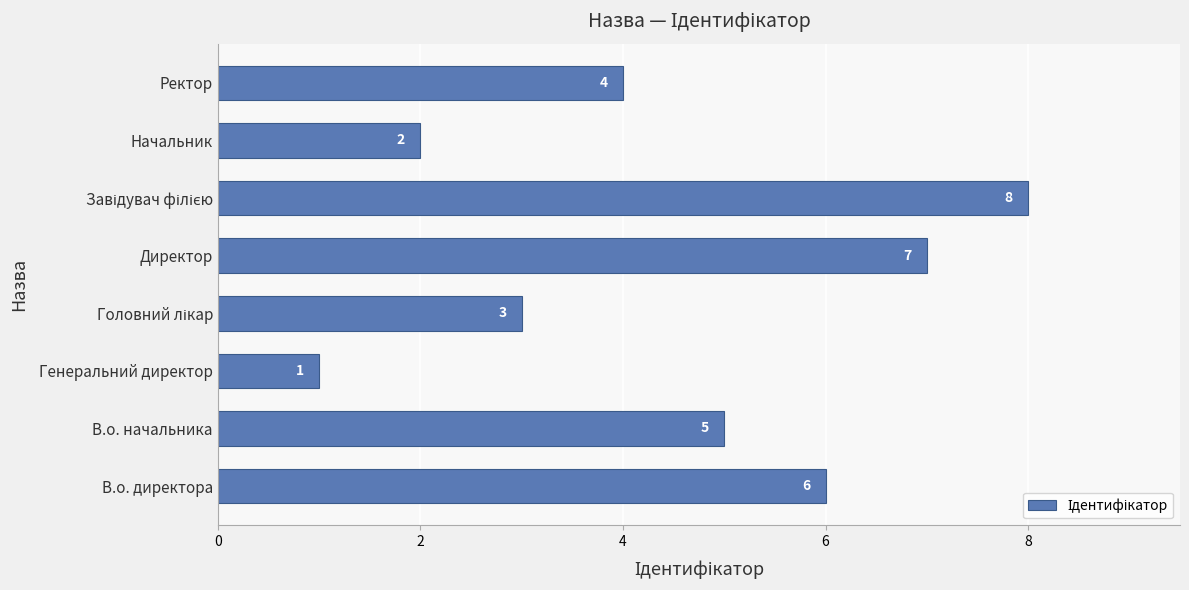

Approximately how many times larger is the value at Директор compared to Генеральний директор?

7.0